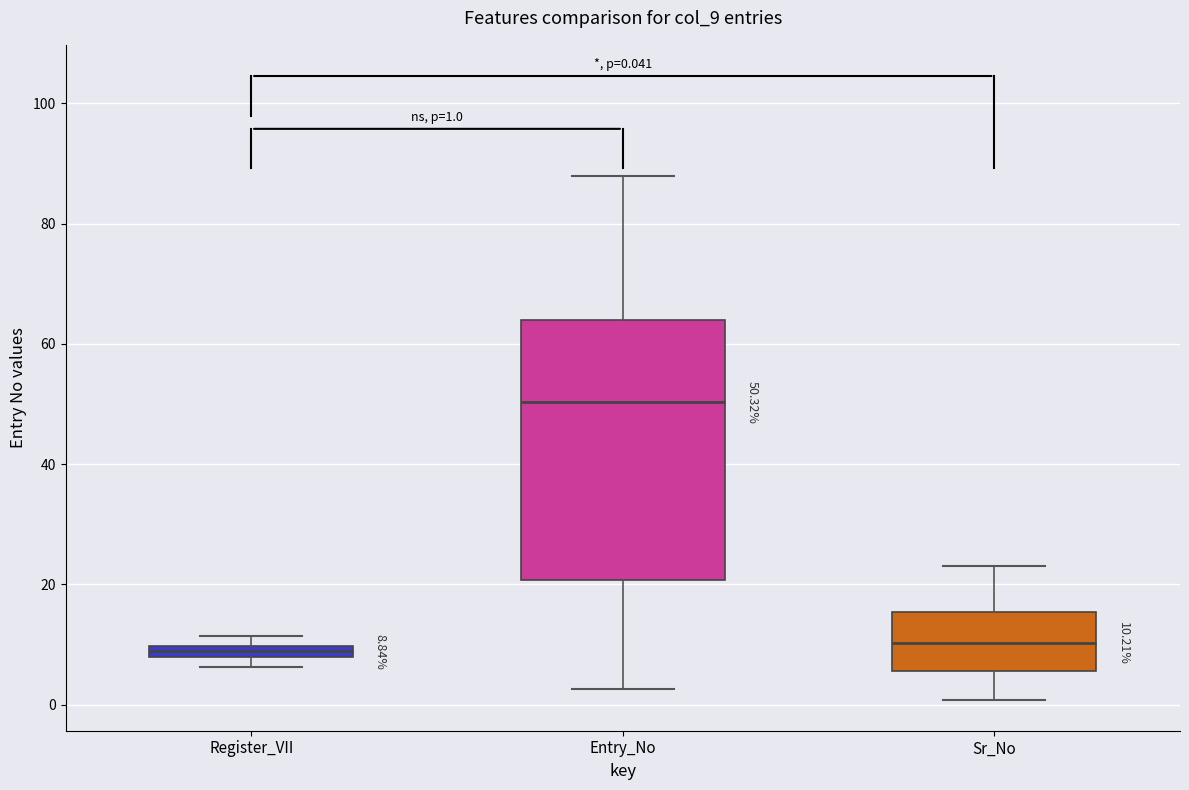

Which box's median line is the highest?

Entry_No